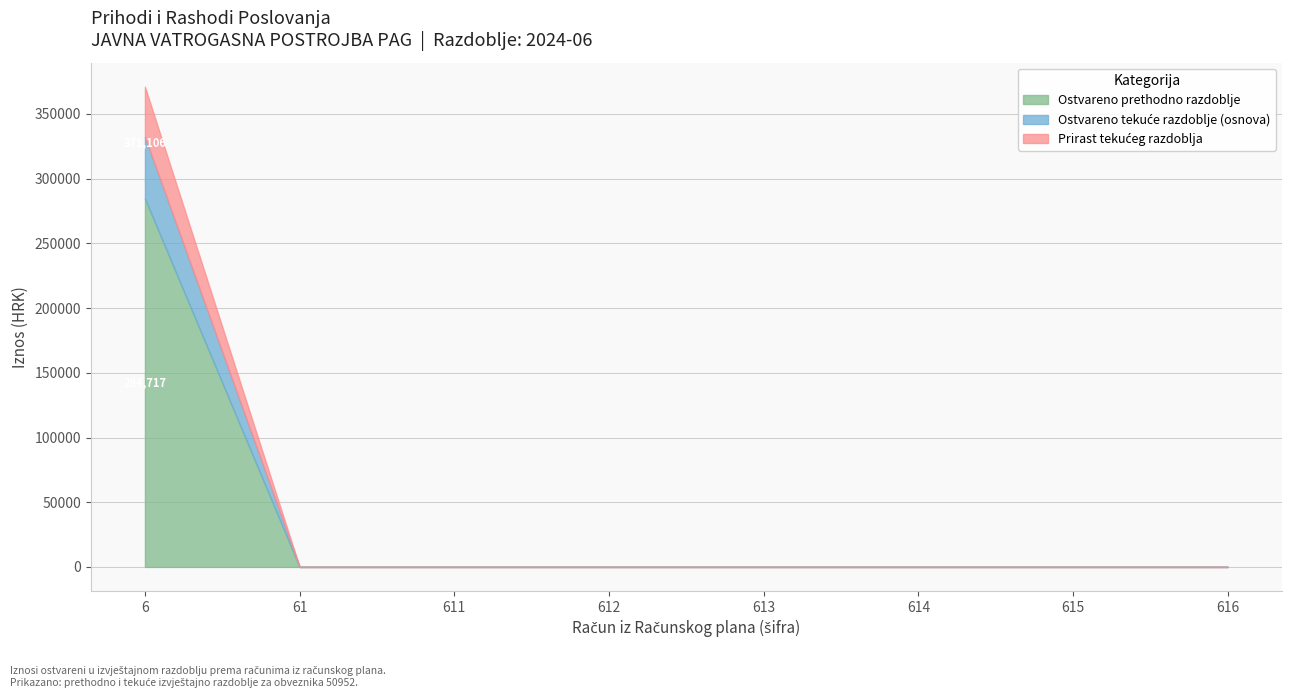

How many series are shown in this chart?

3